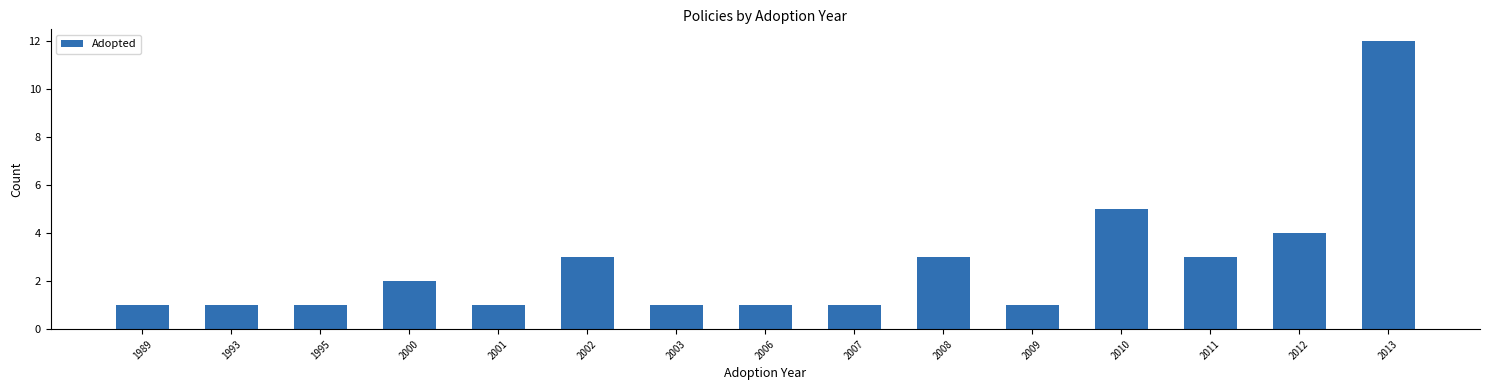

What is the change in value from 2002 to 2009?

-2